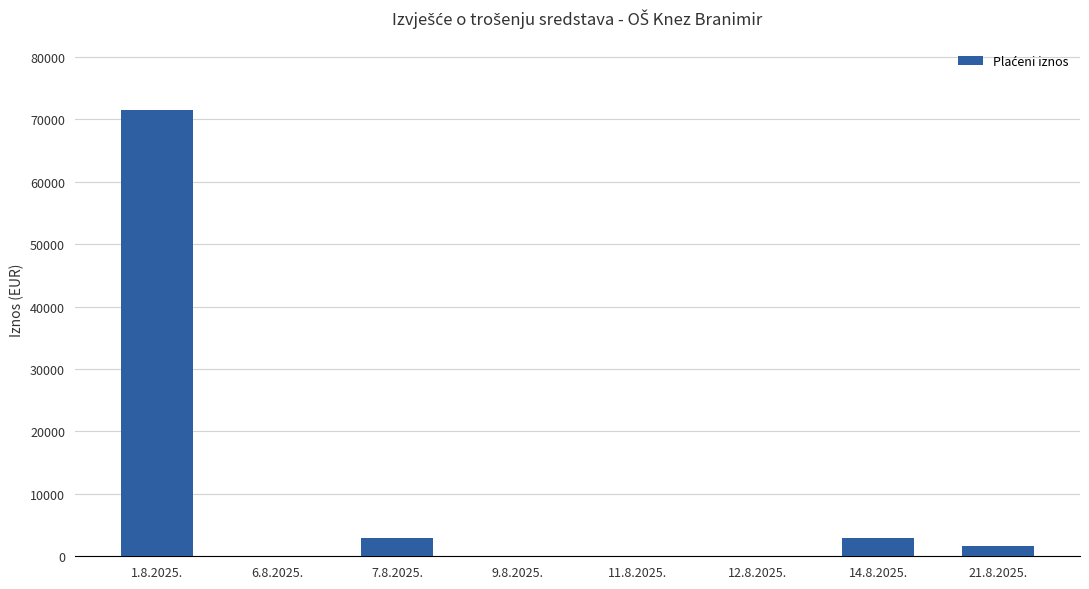

The chart shows a value of 71460.0 at 1.8.2025.. True or false?

True